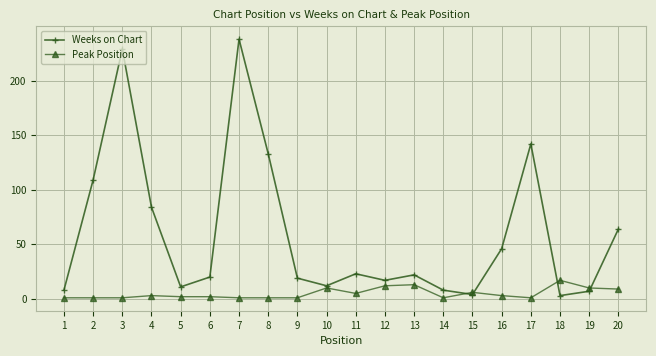

At which category does Weeks on Chart reach its first local peak?

3